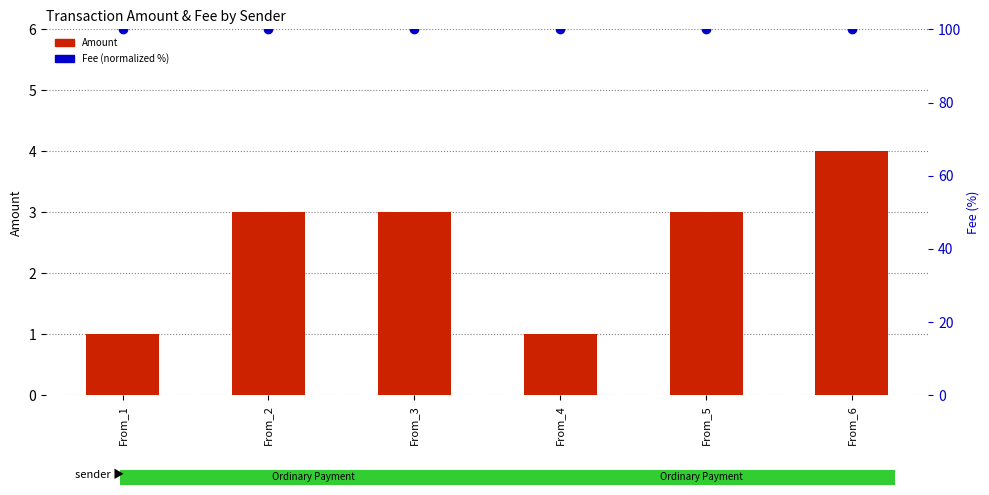

Reading right to left, transcribe all the data shown in this chart.

Amount: From_6=4	From_5=3	From_4=1	From_3=3	From_2=3	From_1=1
Fee (normalized %): From_6=100	From_5=100	From_4=100	From_3=100	From_2=100	From_1=100